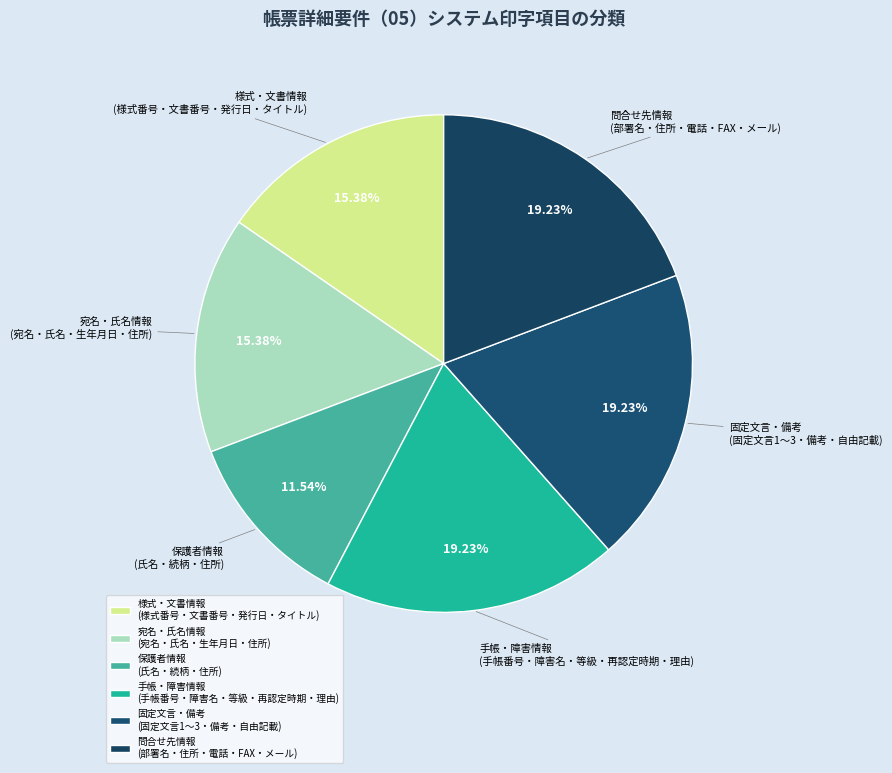

Is there any slice that represents more than half of the pie?

No